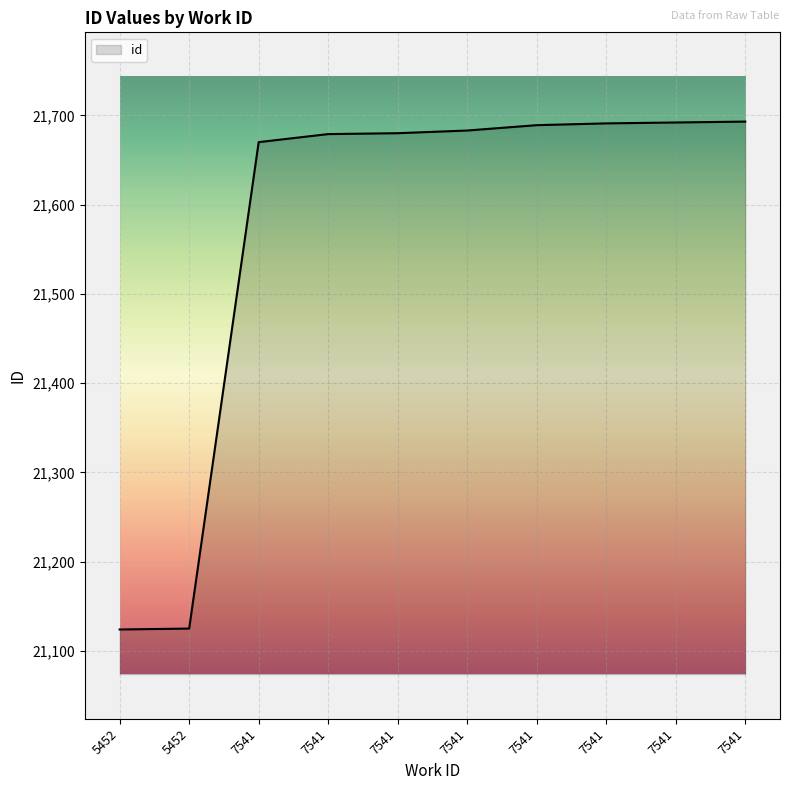

Does the chart have visible grid lines?

Yes